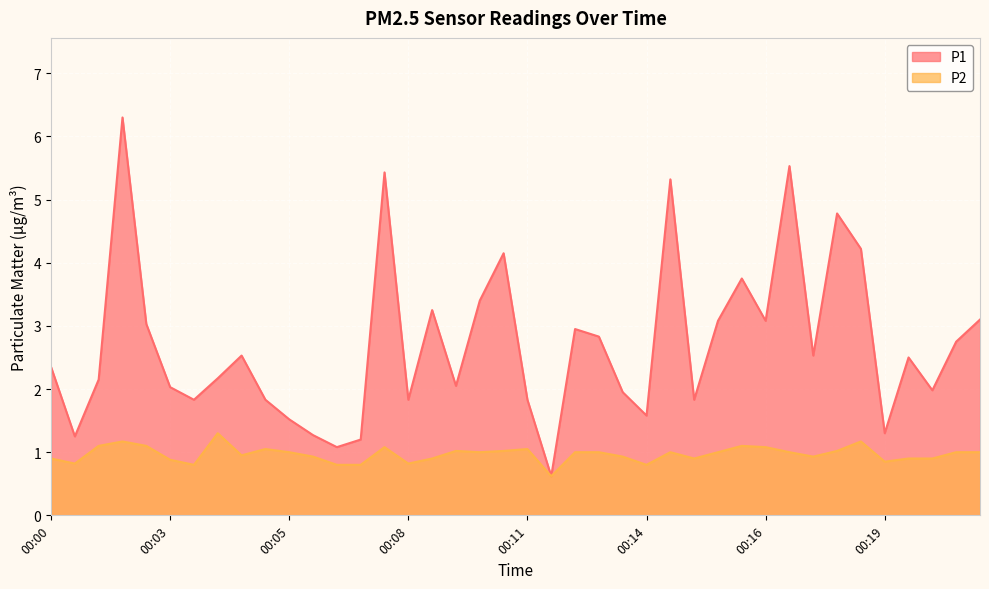

What is the value of the P1 point at the 3rd from the left?

1.2